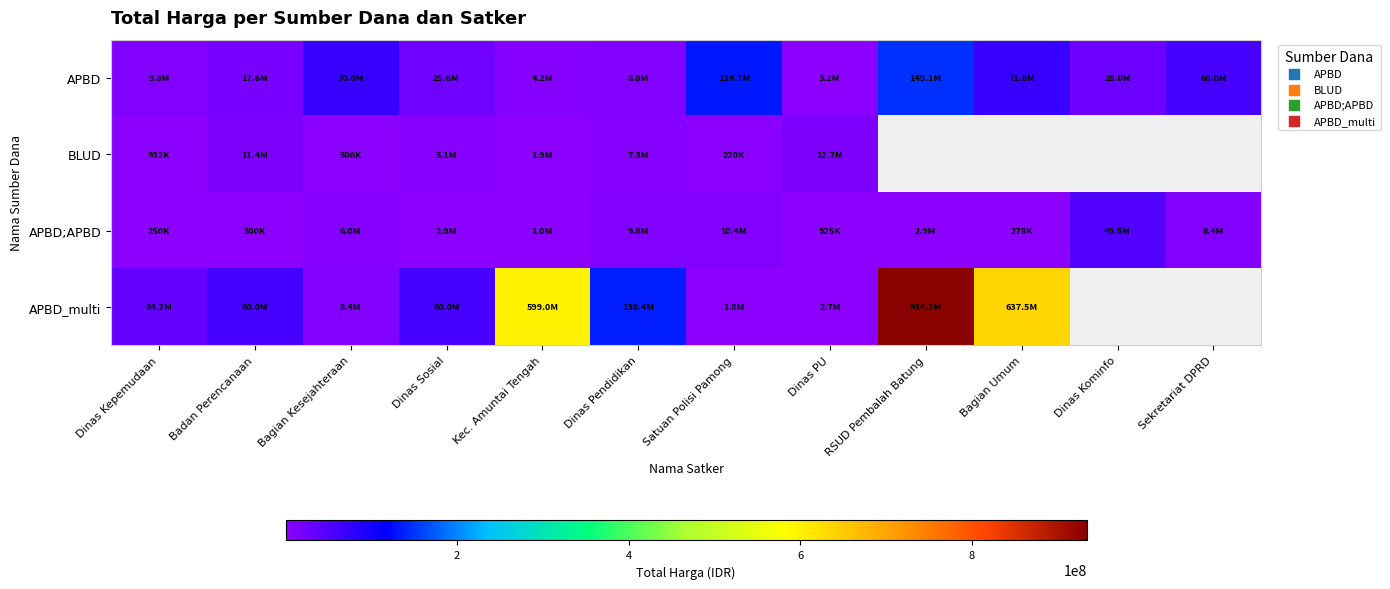

What is the difference between the APBD values at Kec. Amuntai Tengah and Satuan Polisi Pamong?

130490000.0